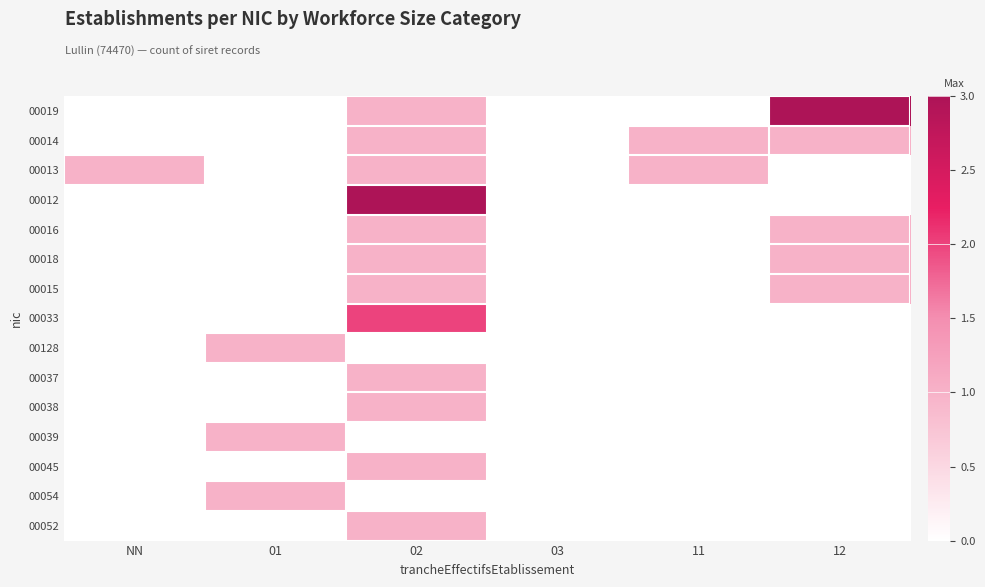

Which series has the widest spread of values?

00019